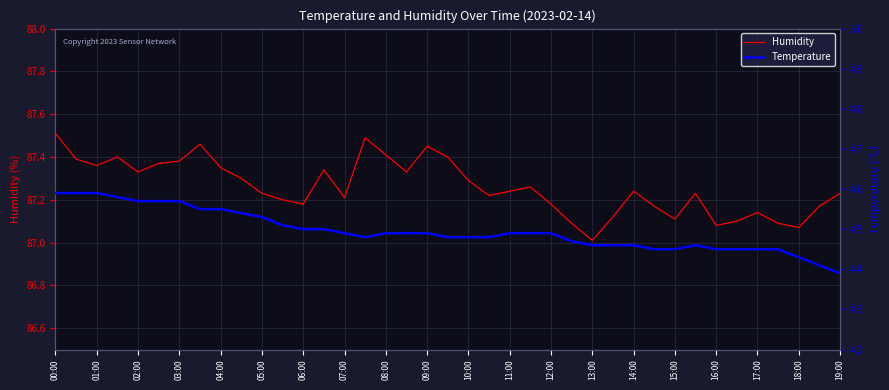

True or false: Humidity has a value of 55.7 at 05:00.

False